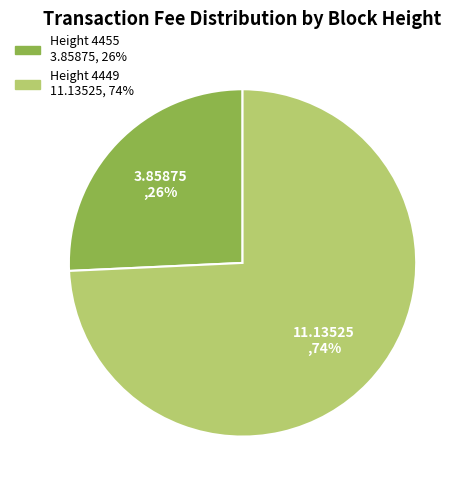

Is there a majority slice in this chart?

Yes